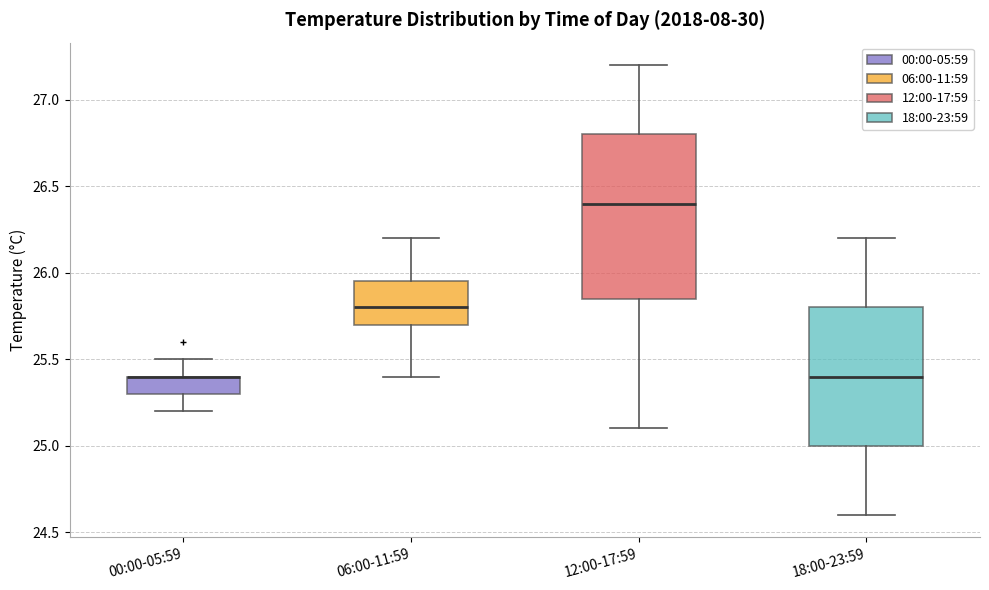

Reading left to right, transcribe this box plot: for each box, give where its median line is, the range the box spans, and where its two whiskers end, as read against the y-axis. The values are not printed on the chart, so give them approximately, as read against the axis.

00:00-05:59: median 25.40 (drawn on the box's upper edge), box 25.30 to 25.40, whiskers 25.20 to 25.50
06:00-11:59: median 25.80, box 25.70 to 25.95, whiskers 25.40 to 26.20
12:00-17:59: median 26.40, box 25.85 to 26.80, whiskers 25.10 to 27.20
18:00-23:59: median 25.40, box 25.00 to 25.80, whiskers 24.60 to 26.20